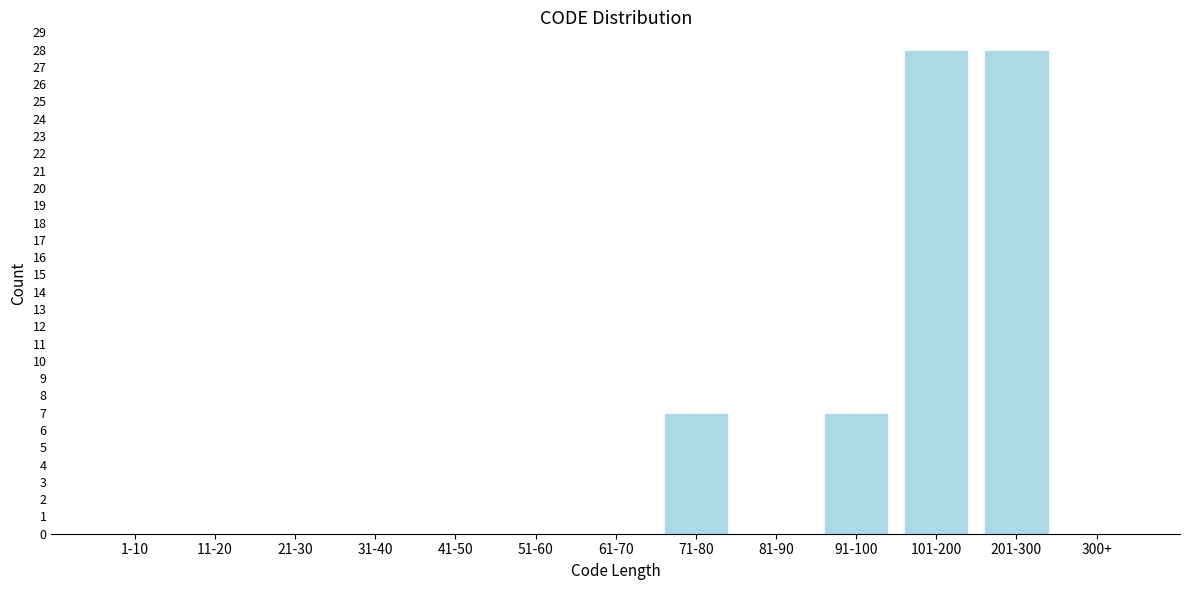

Reading left to right, extract all data points from this chart.

1-10=0	11-20=0	21-30=0	31-40=0	41-50=0	51-60=0	61-70=0	71-80=7	81-90=0	91-100=7	101-200=28	201-300=28	300+=0